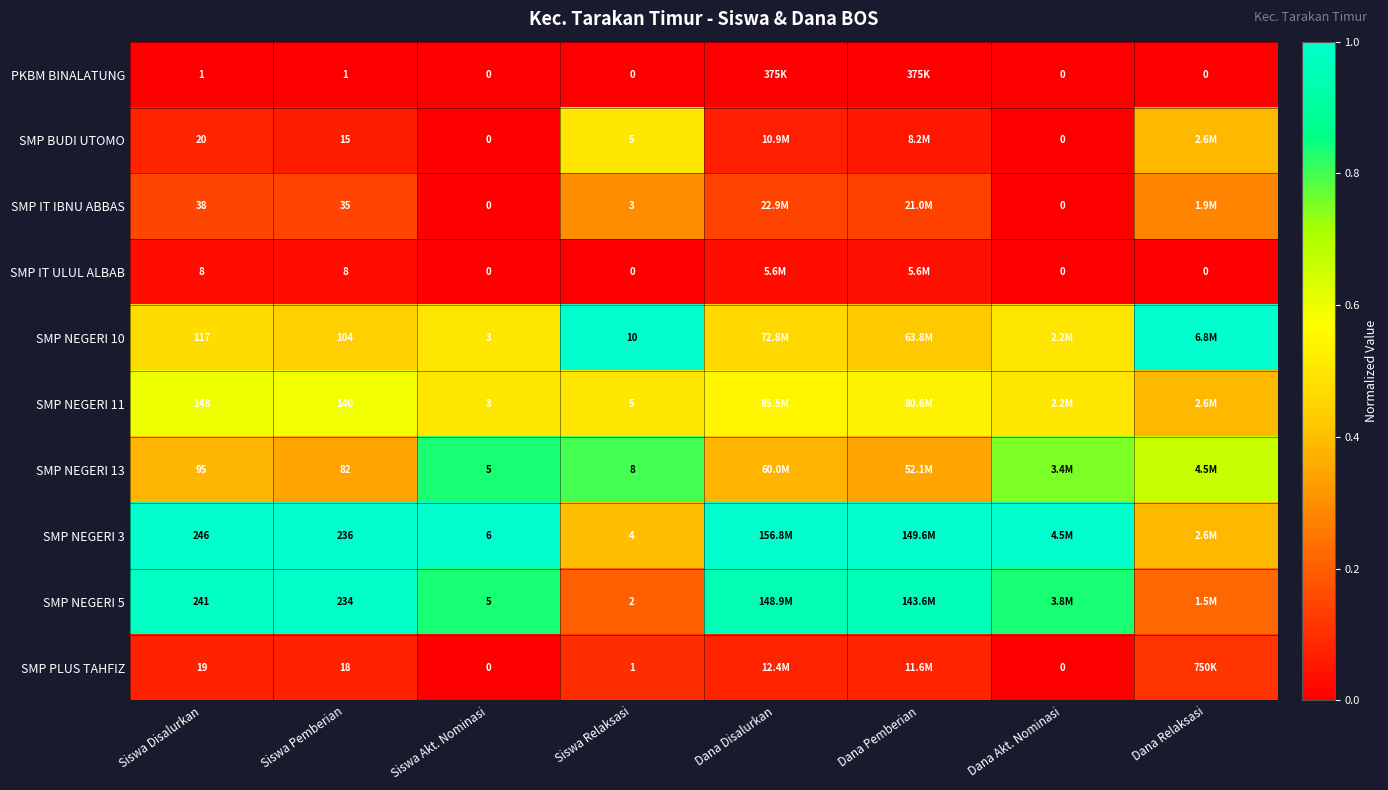

Is the value of SMP IT ULUL ALBAB at Siswa Pemberian greater than the value of SMP IT IBNU ABBAS at Siswa Relaksasi?

Yes